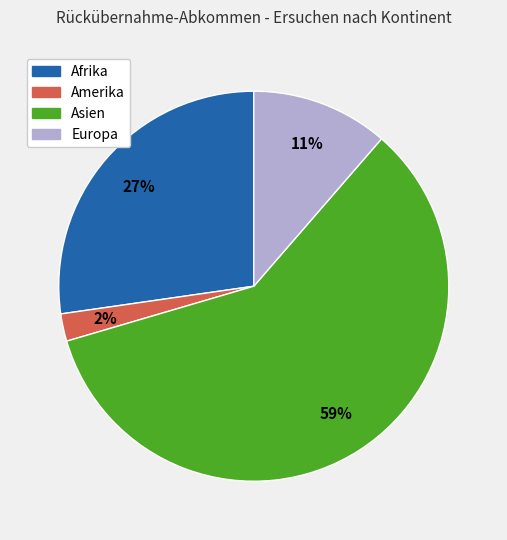

To the nearest percent, what percentage of the pie is Amerika?

2%